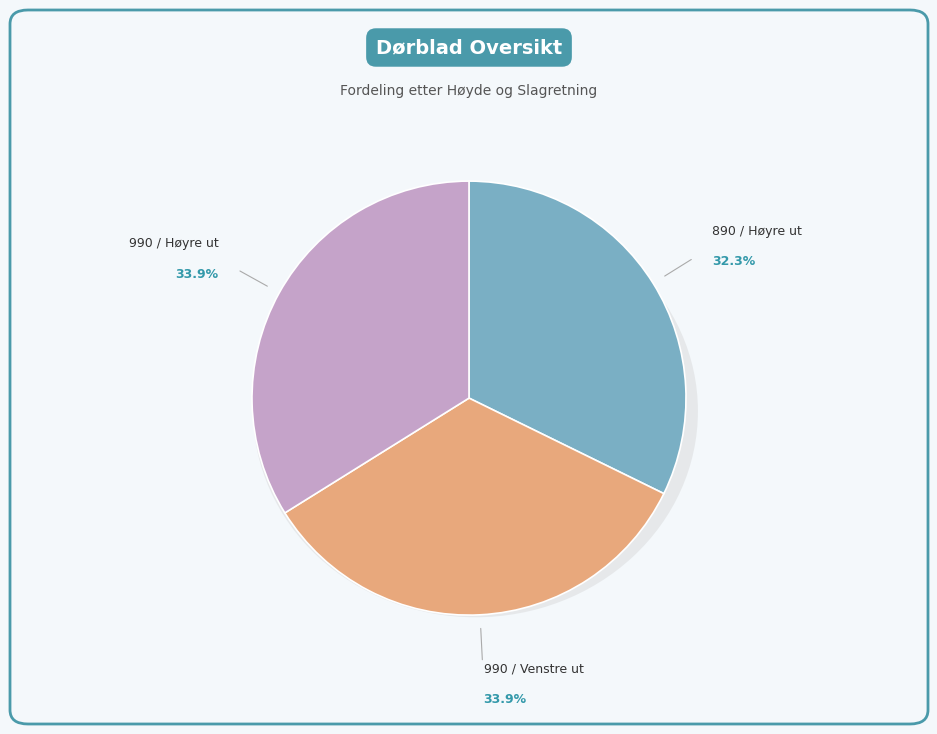

Rank the categories by value from highest to lowest.

990 / Venstre ut, 990 / Høyre ut, 890 / Høyre ut